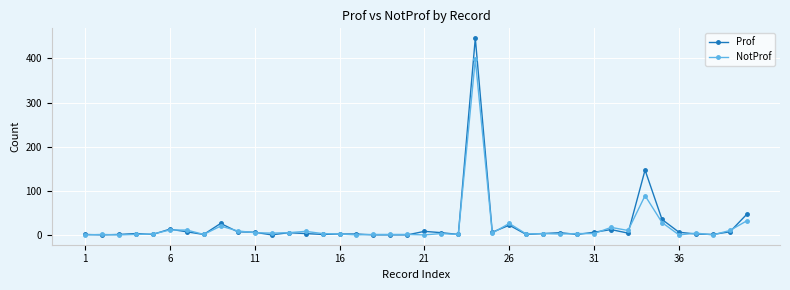

True or false: NotProf has more than 0 points higher than both neighbors.

True